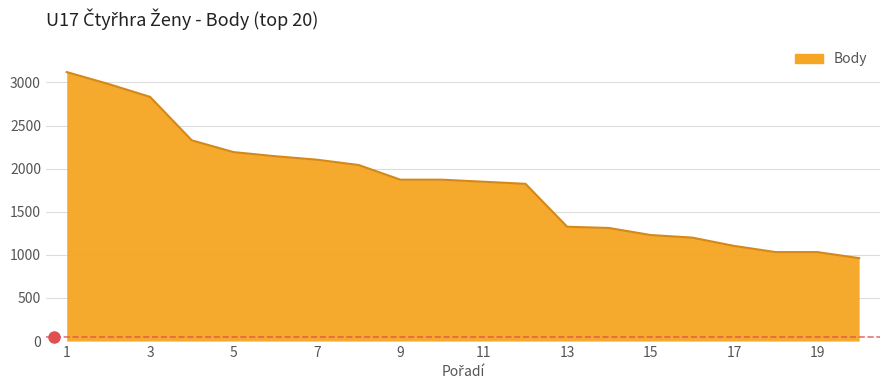

Count the number of data series in this chart.

1